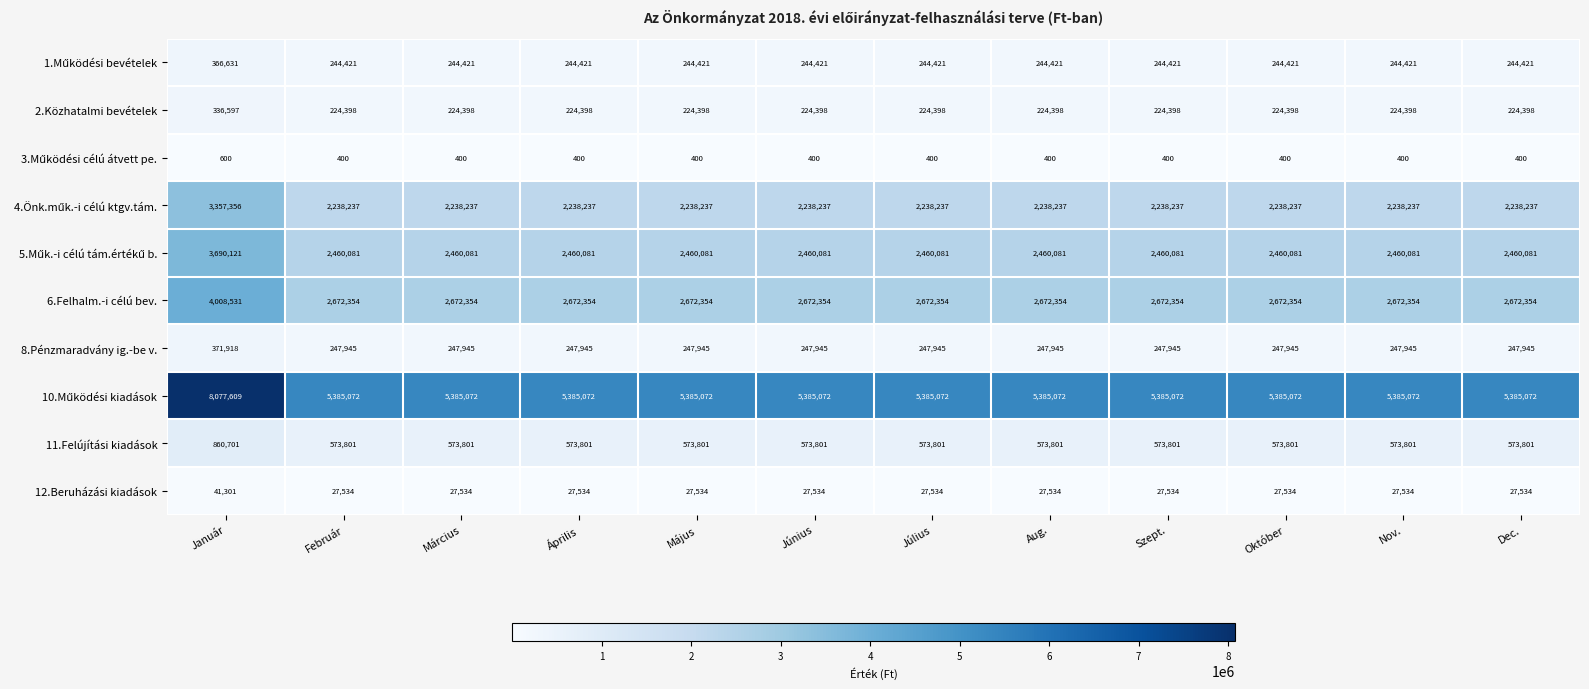

What is the approximate value of 2.Közhatalmi bevételek at Március, to the nearest 50?

224400